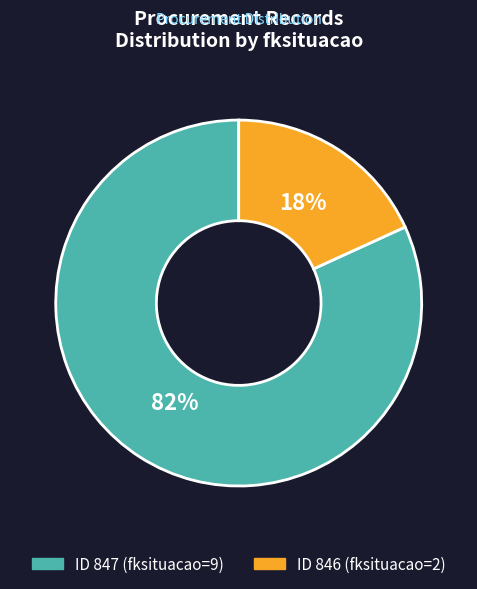

To the nearest percent, what is the average slice percentage?

50%